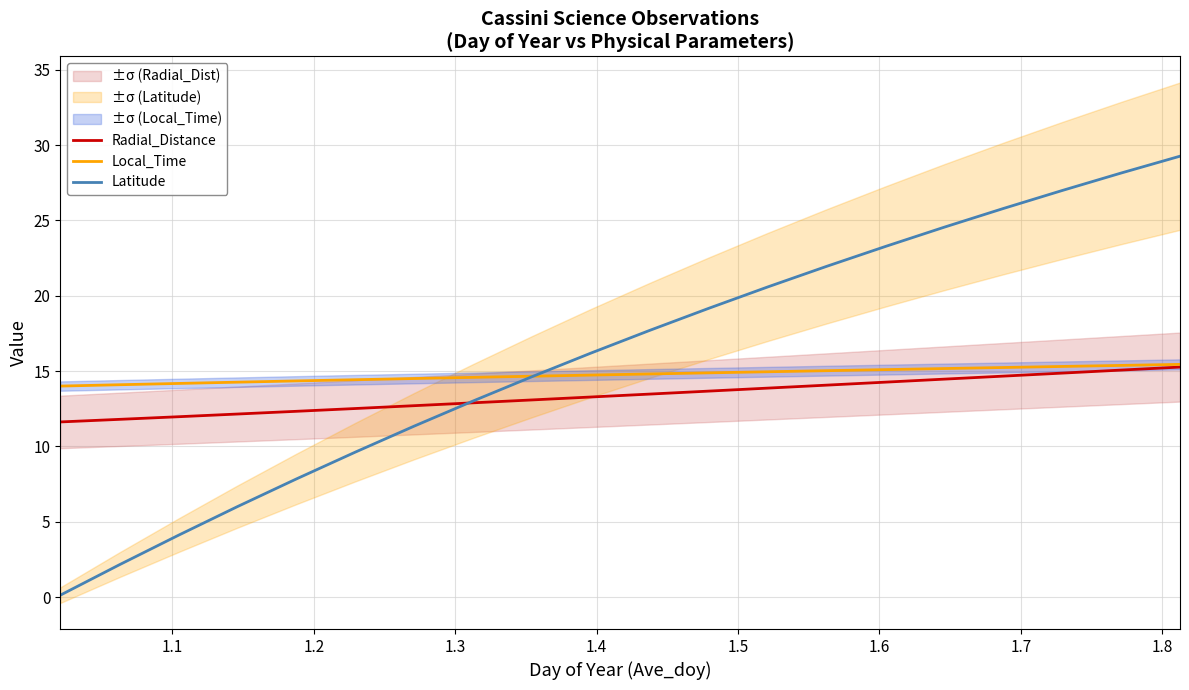

What is the highest value of the Radial_Distance series?

15.3